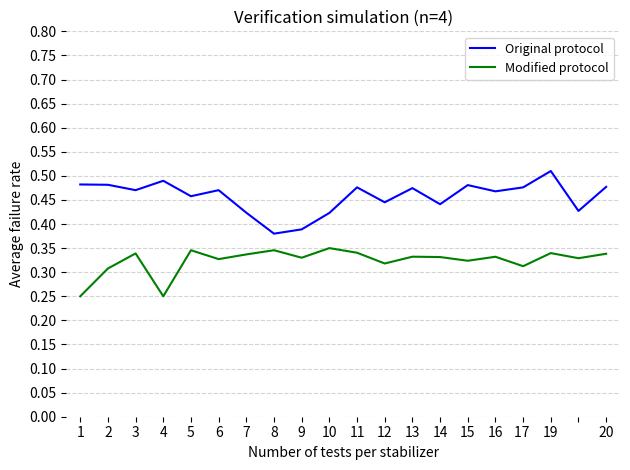

At how many categories does at least one series exceed 0?

20